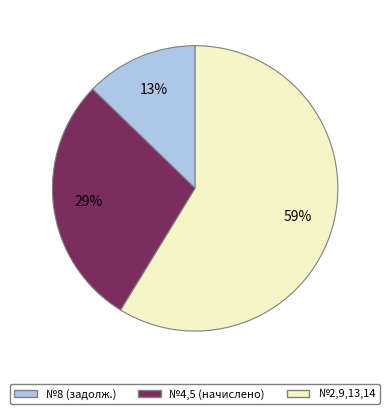

True or false: №2,9,13,14 accounts for 53% of the total.

False